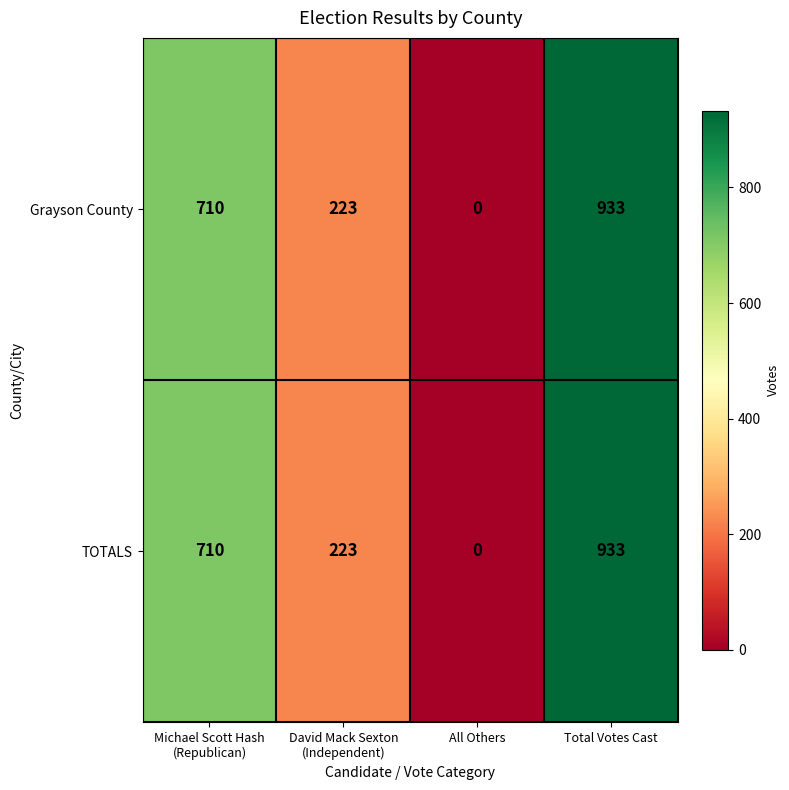

What is the sum of all Grayson County values?

1866